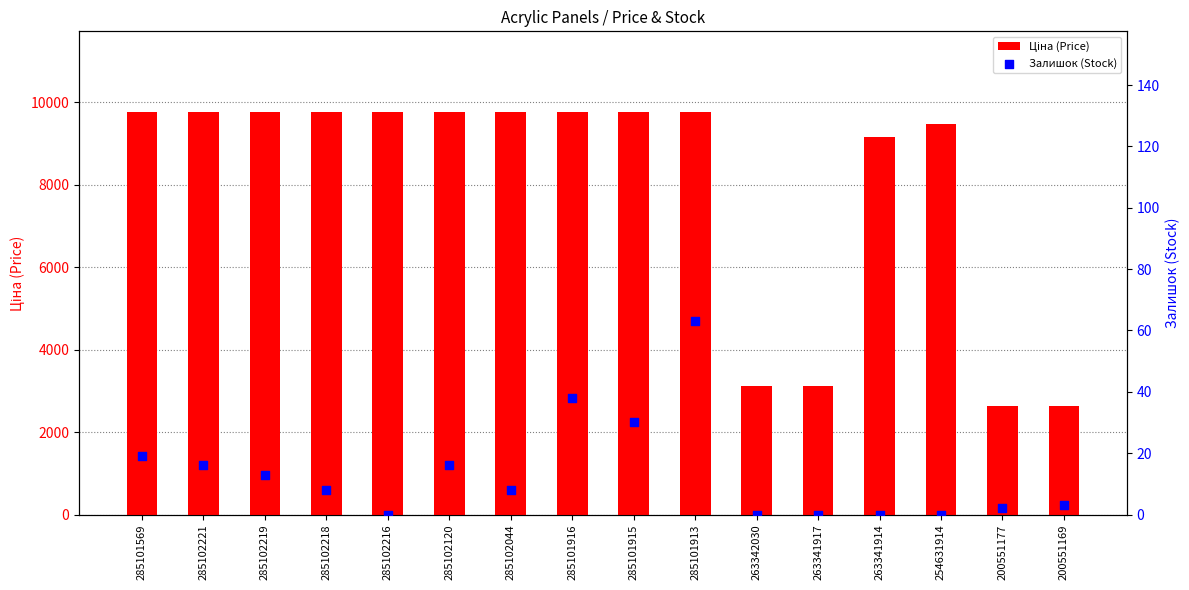

Which series has the widest spread of Y values?

Ціна (Price)